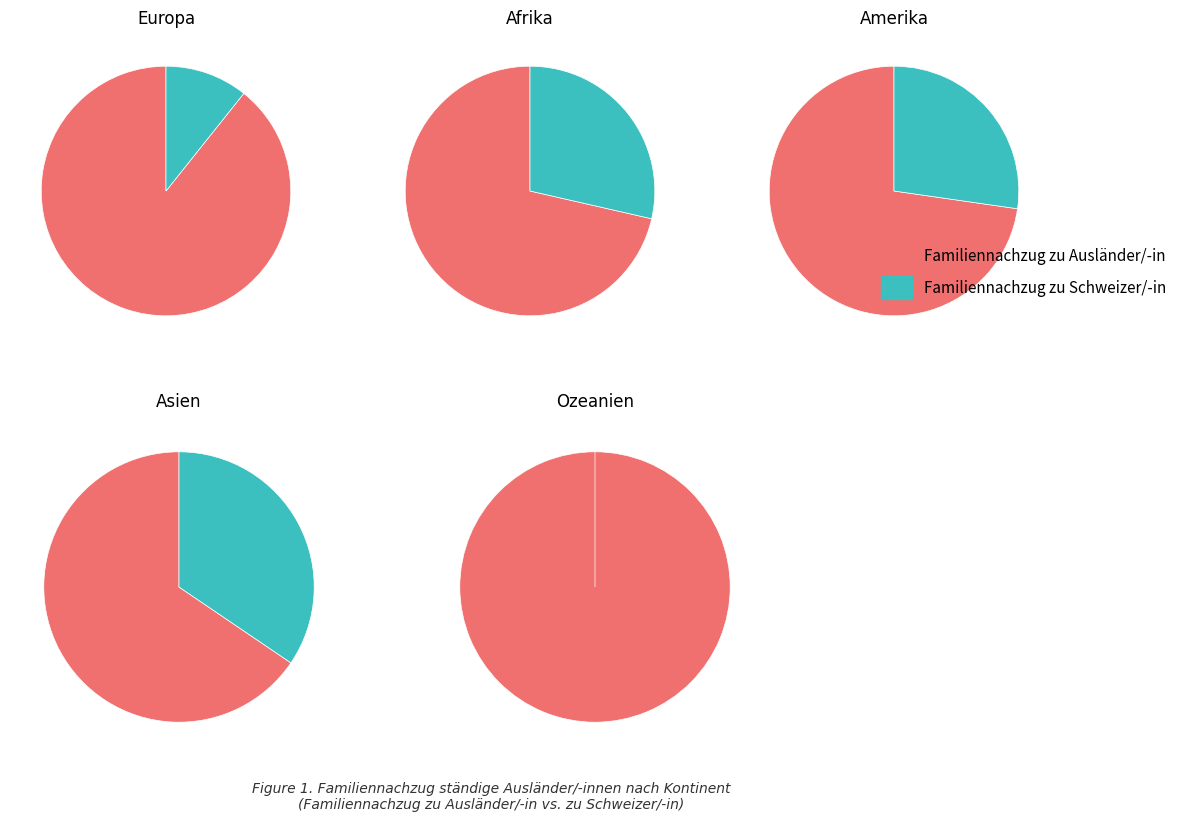

What percentage is NOT represented by Familiennachzug zu Schweizer/-in?

89.3%